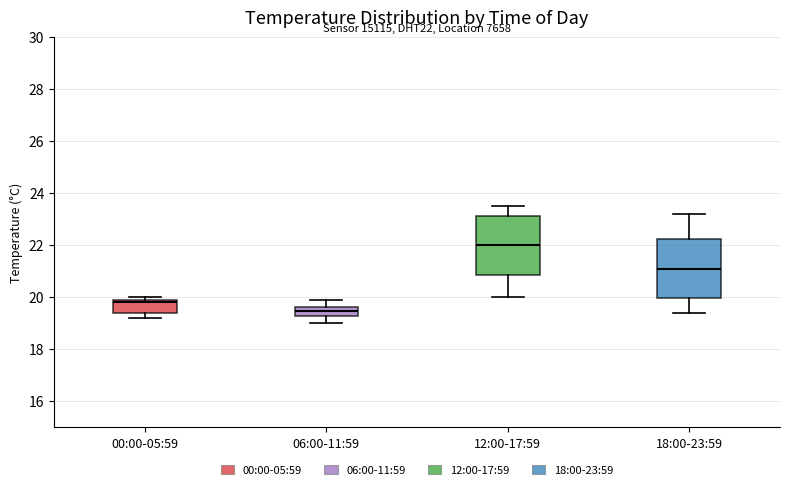

Where is the upper edge of the box for 18:00-23:59 on the y-axis? The values are not printed on the chart, so give them approximately, as read against the axis.

22.2